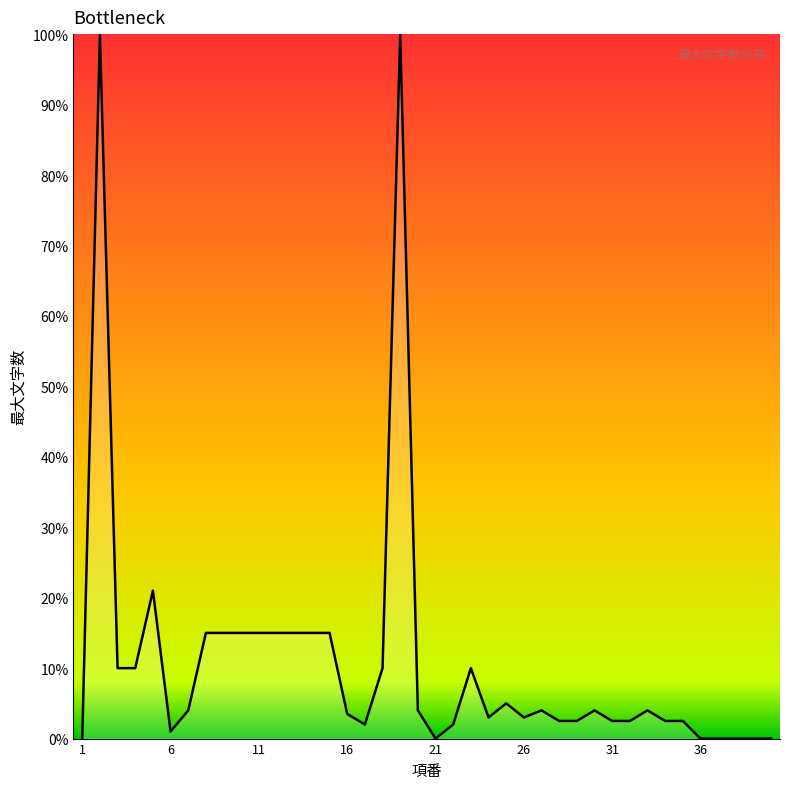

What is the greatest value displayed?

100.0